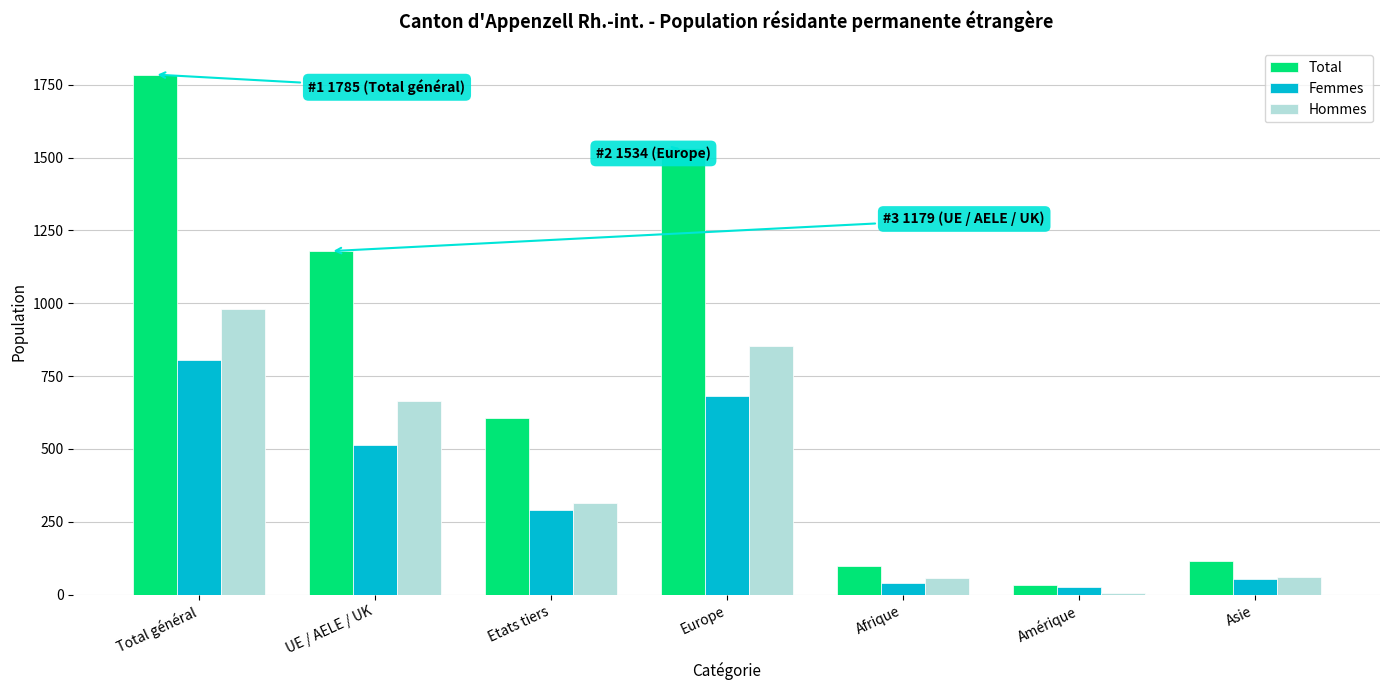

What is the sum of the Femmes values at Afrique and Amérique?

66